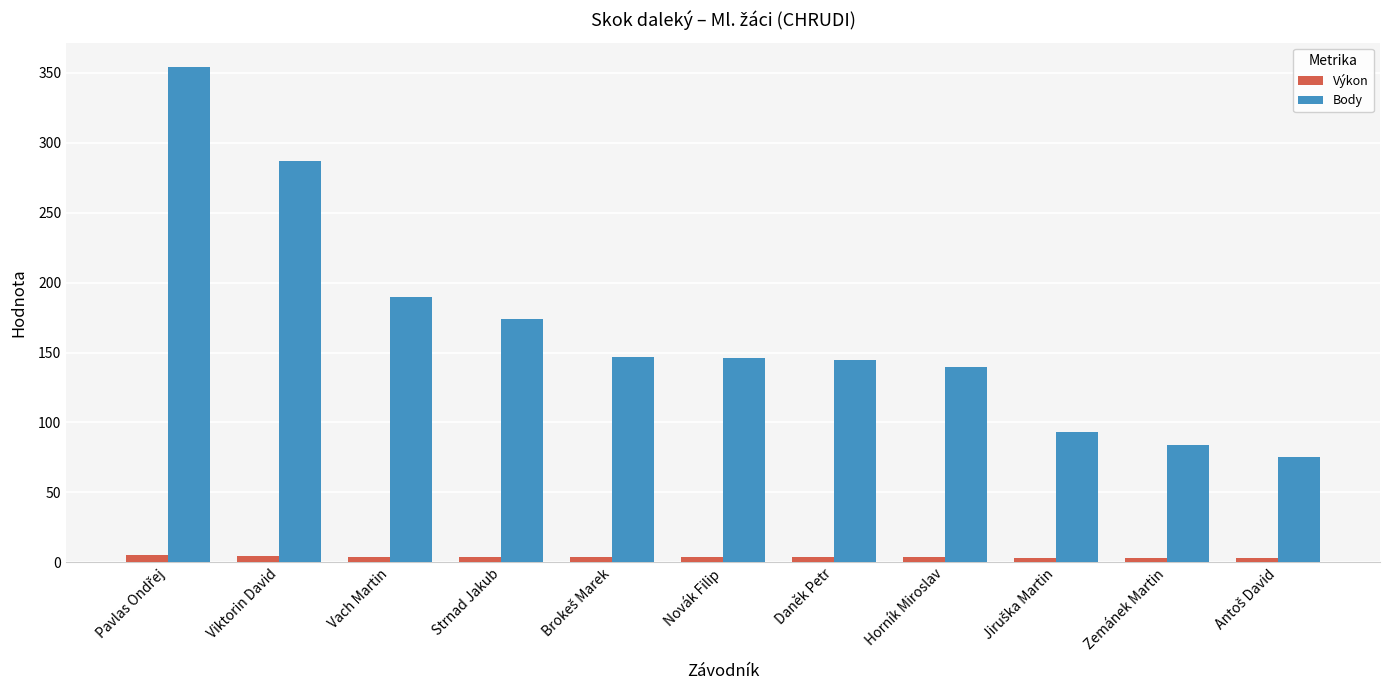

Count the number of categories in the chart.

11